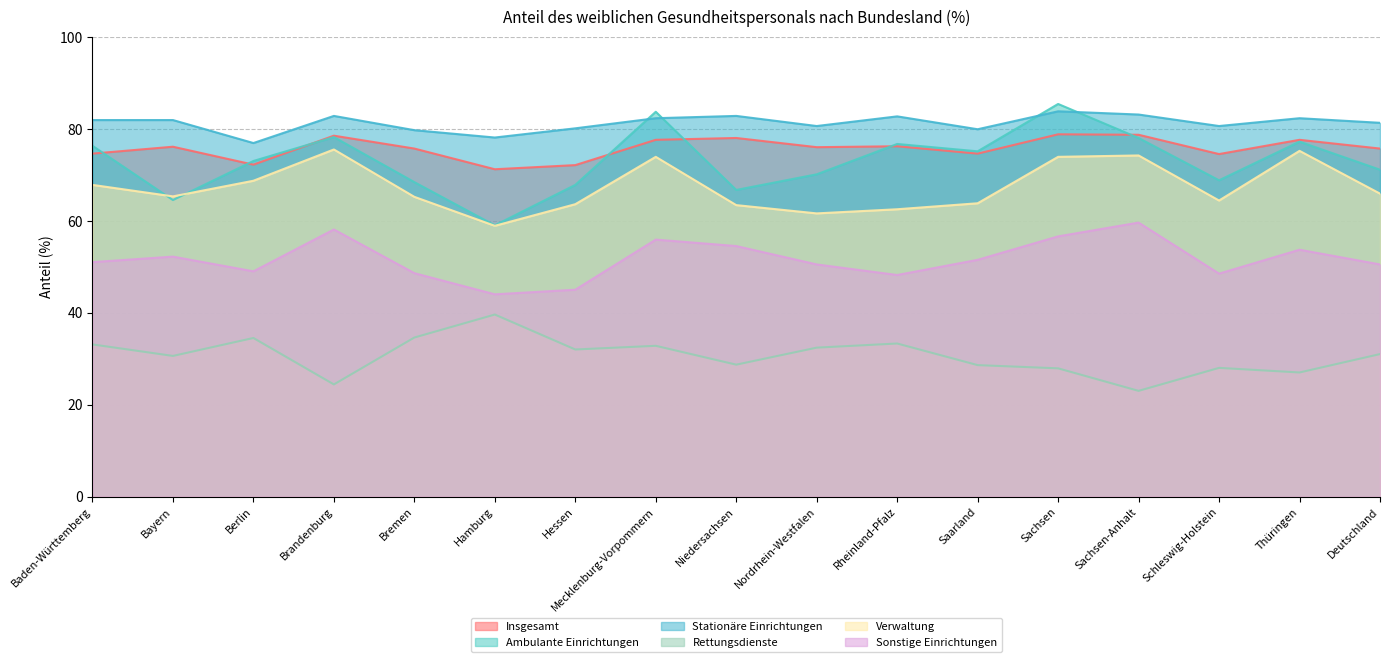

Where is the first local maximum for Stationäre Einrichtungen?

Brandenburg